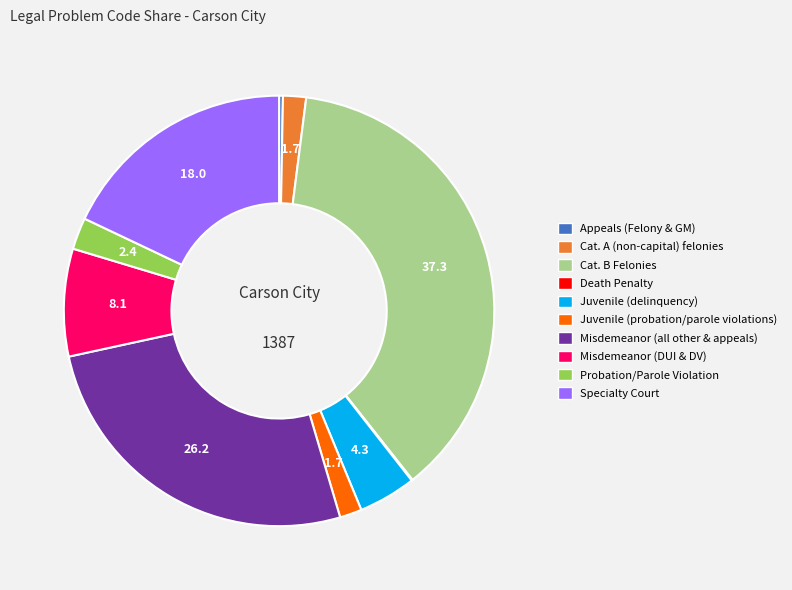

Between Specialty Court and Cat. A (non-capital) felonies, which is larger?

Specialty Court